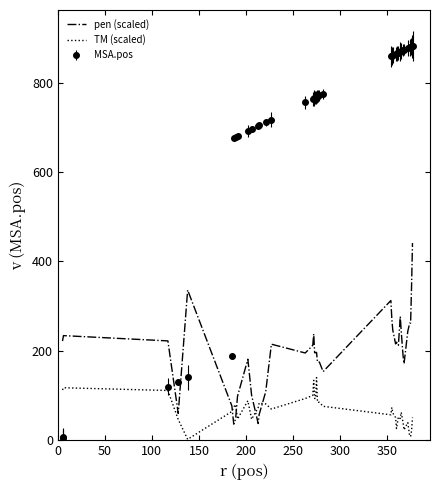

Rank the series by their maximum value, from highest to lowest.

MSA.pos, pen (scaled), TM (scaled)